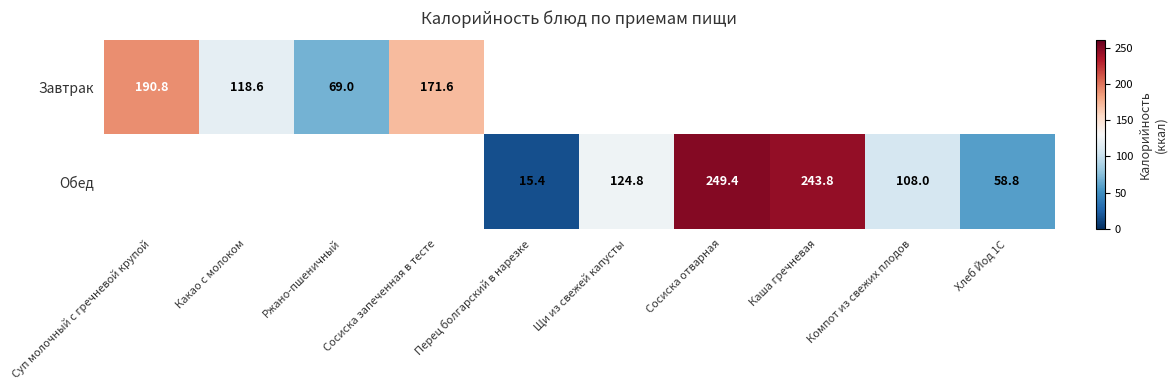

The Обед series shows 249.4 at Сосиска отварная. True or false?

True